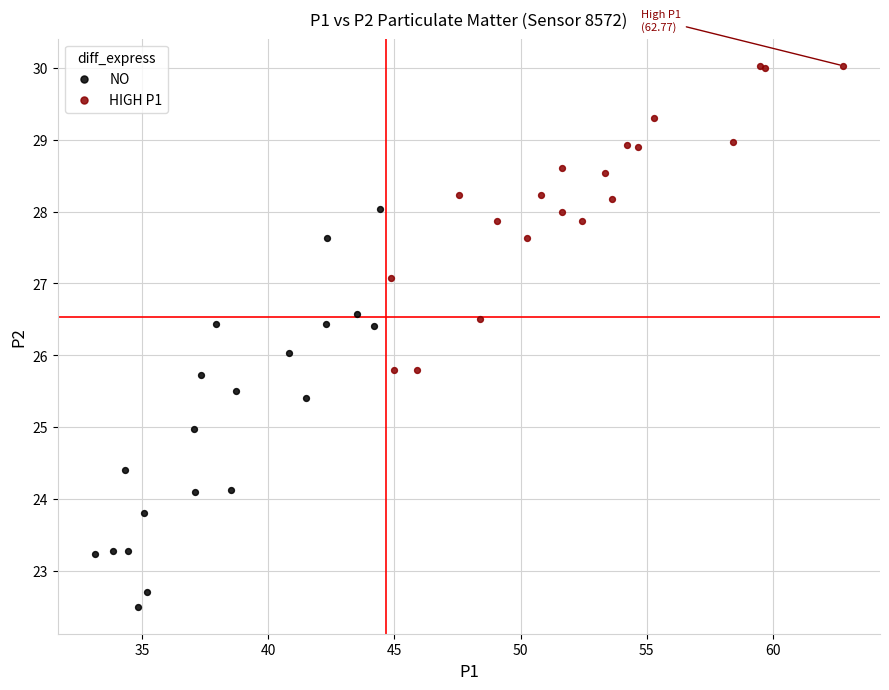

Which series contains the highest Y value?

HIGH P1